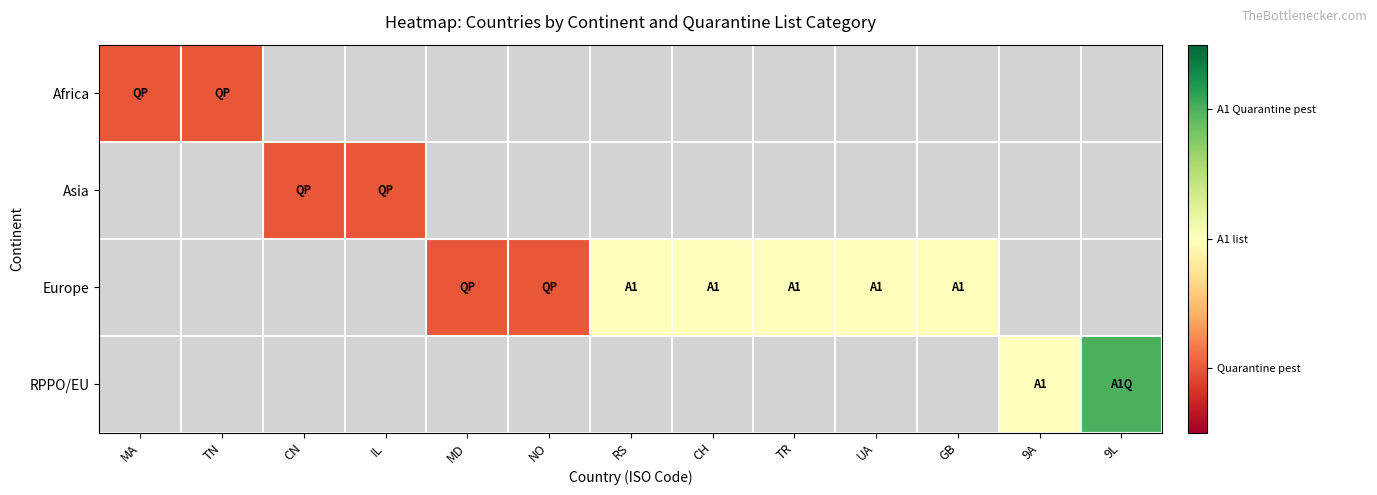

What is the minimum value shown in the chart?

1.0